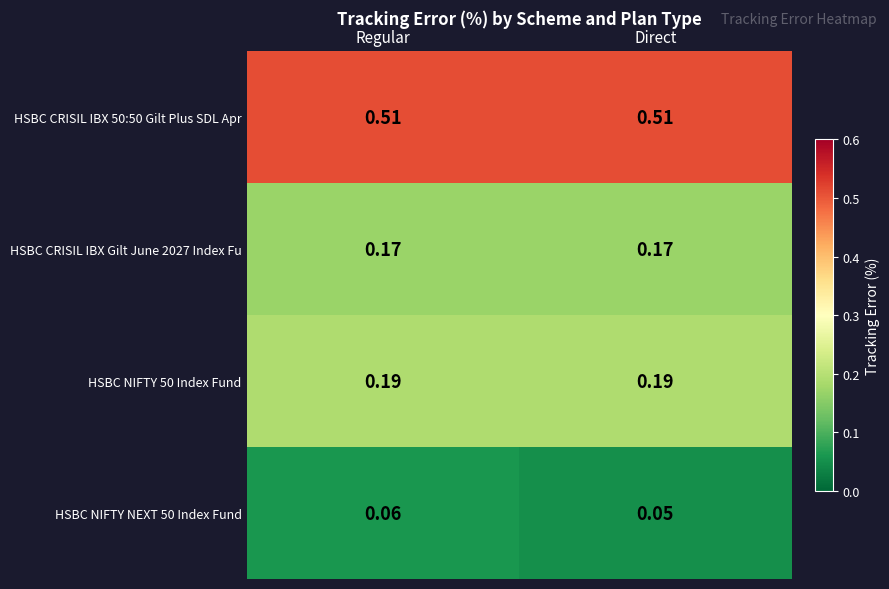

At which category does the chart reach its minimum across all series?

Direct